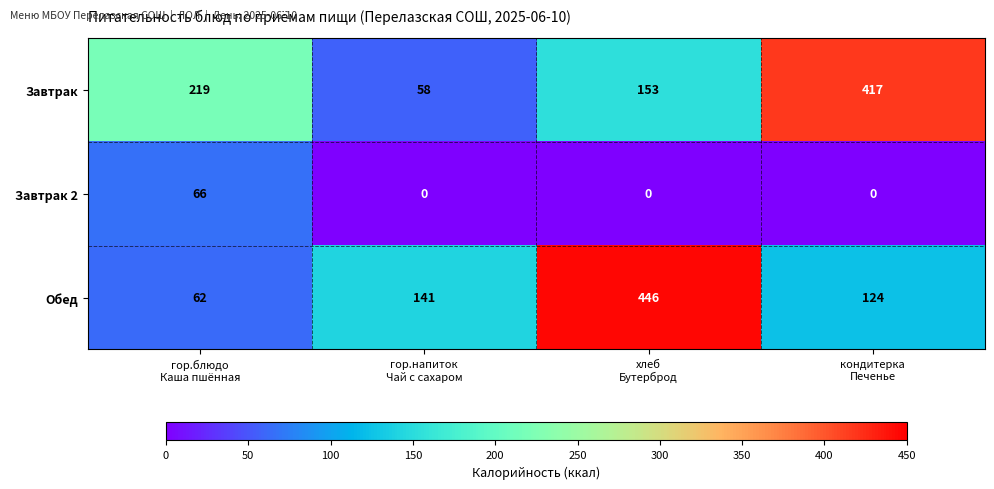

What is the total value across all series at хлеб
Бутерброд?

599